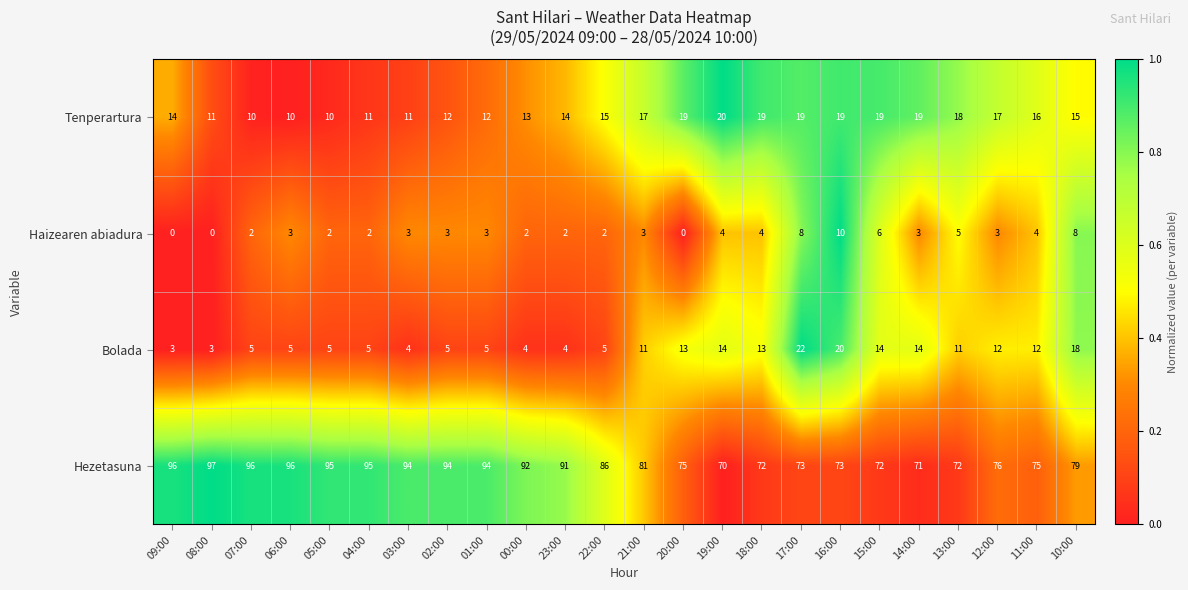

Rank the series at 09:00 from lowest to highest value.

Haizearen abiadura, Bolada, Tenperartura, Hezetasuna